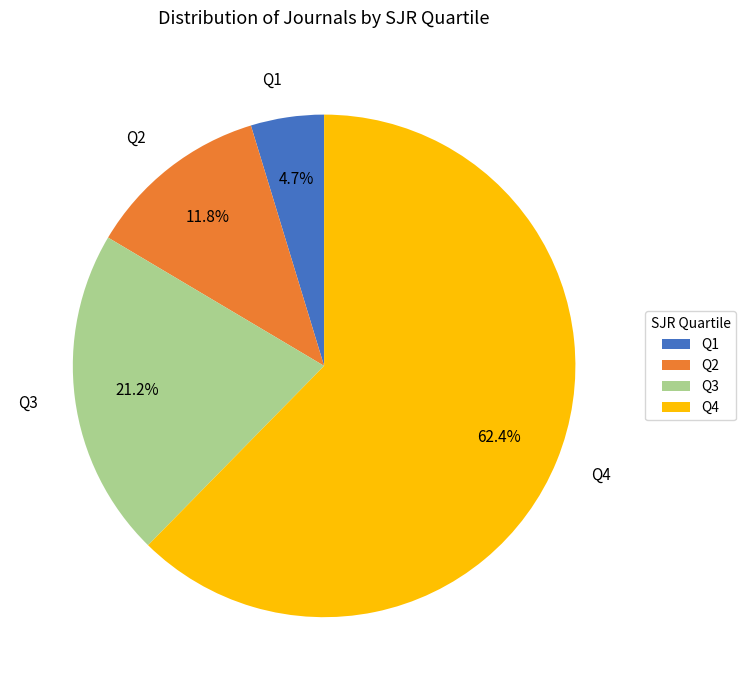

Which slice is the smallest?

Q1